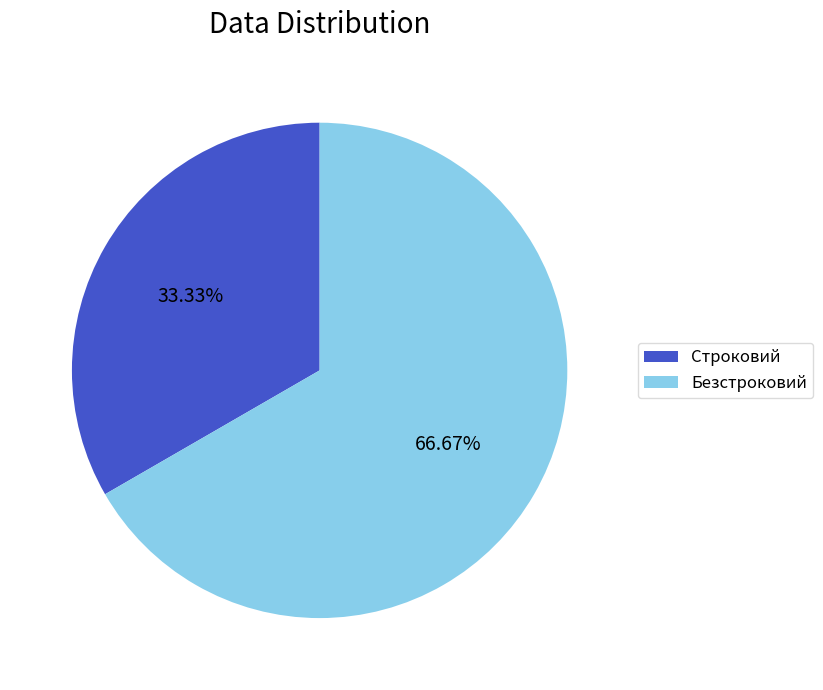

What is the majority slice?

Безстроковий